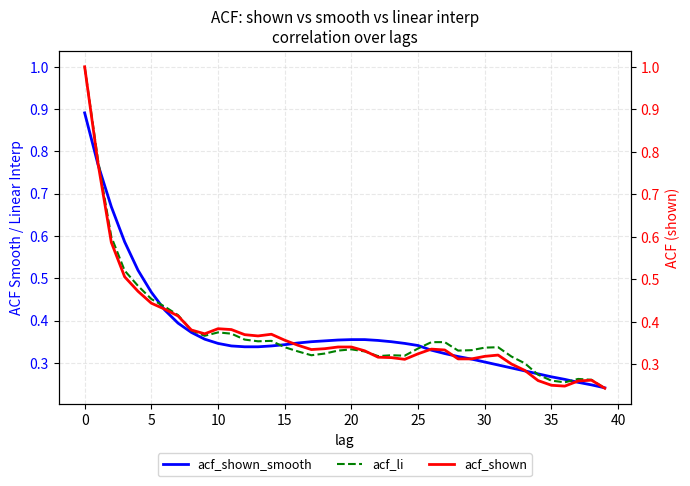

Which series has the widest spread of values?

acf_li